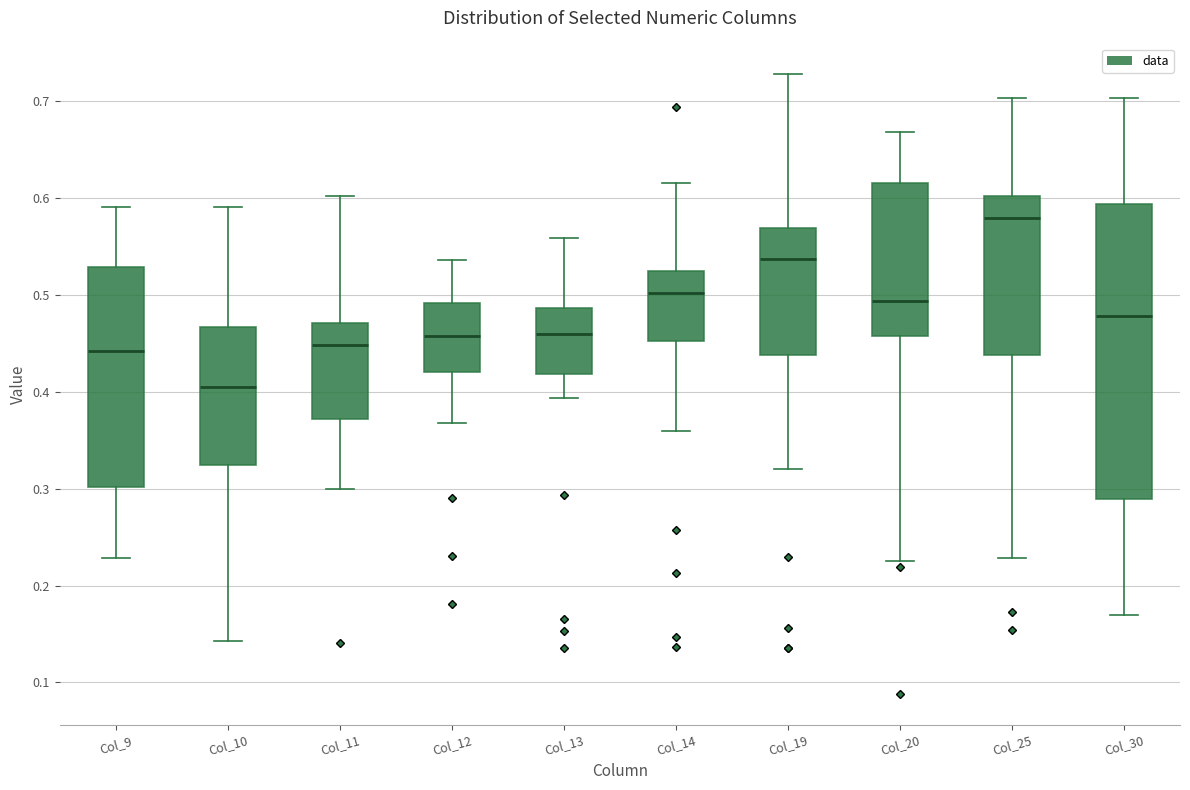

Where does the lower whisker of the box for Col_11 end on the y-axis? The values are not printed on the chart, so give them approximately, as read against the axis.

0.30